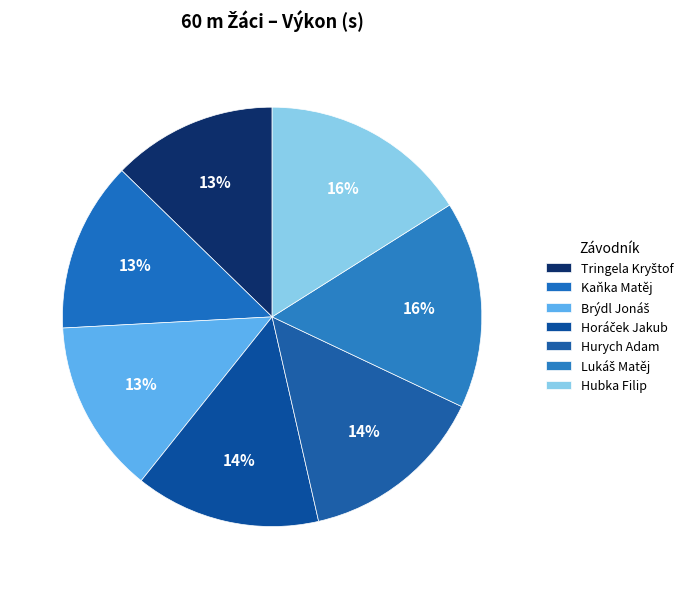

To the nearest percent, what portion does Kaňka Matěj represent?

13%